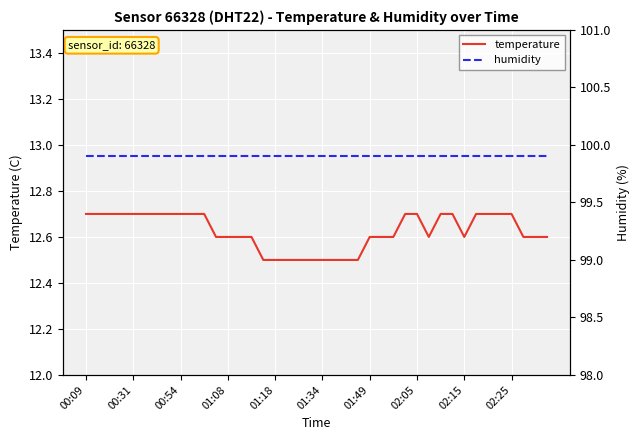

Is this an area chart (filled region under the line)?

No